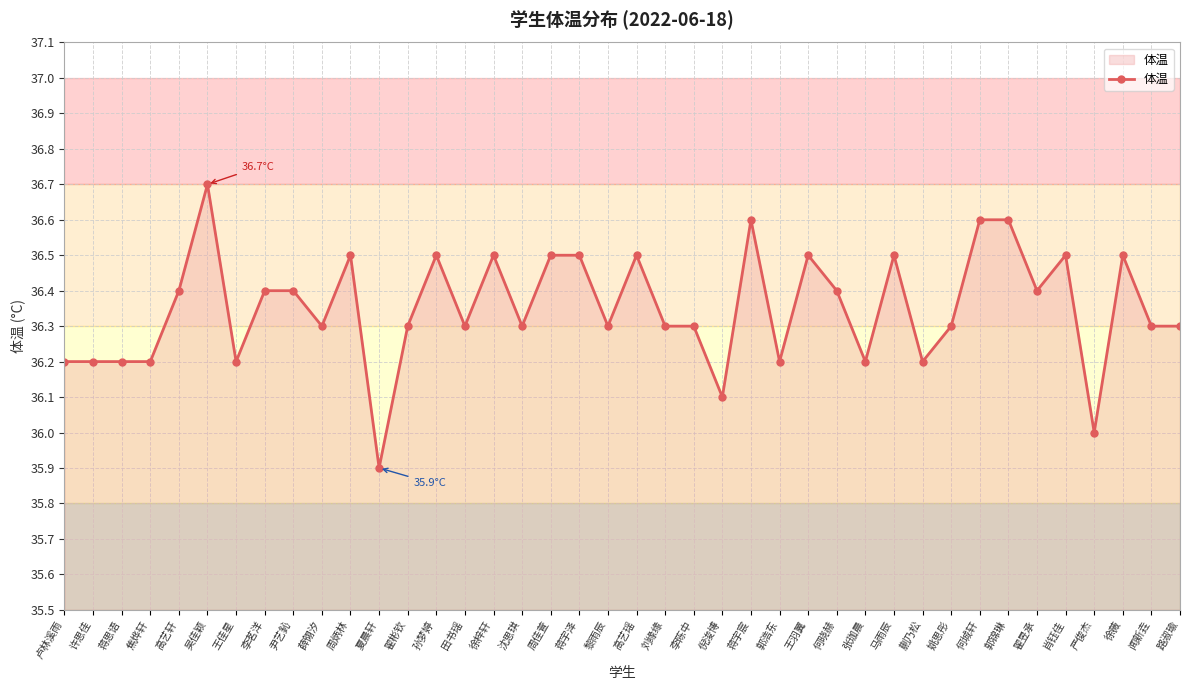

What is the label of the 14th point from the right?

王羽翼